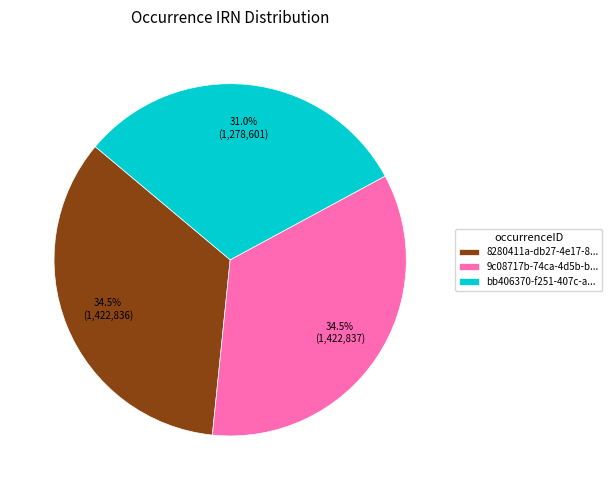

Does bb406370-f251-407c-a... represent more than half of the total?

No